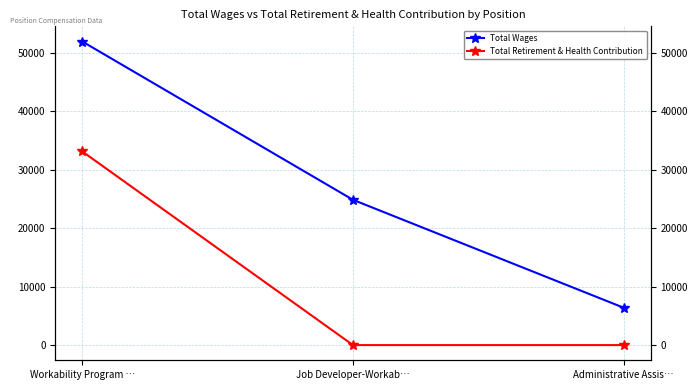

List the labels in order of Total Retirement & Health Contribution value, largest first.

Workability Program …, Job Developer-Workab…, Administrative Assis…